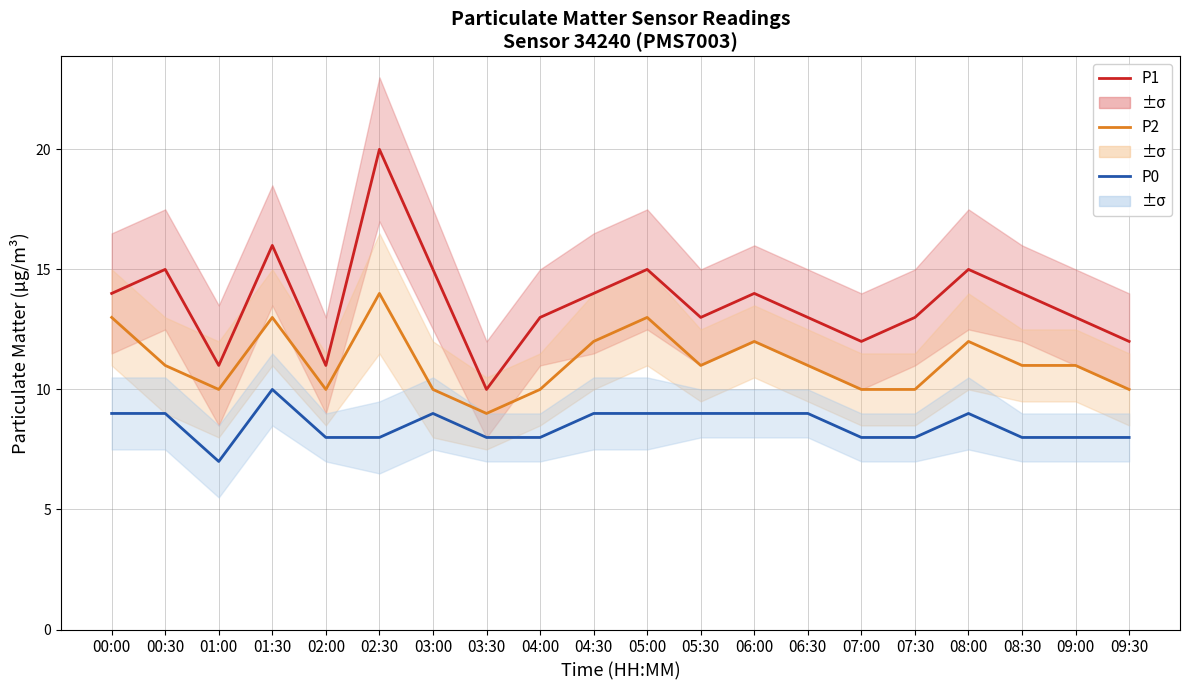

List the series in order of their peak value, highest first.

P1, P2, P0